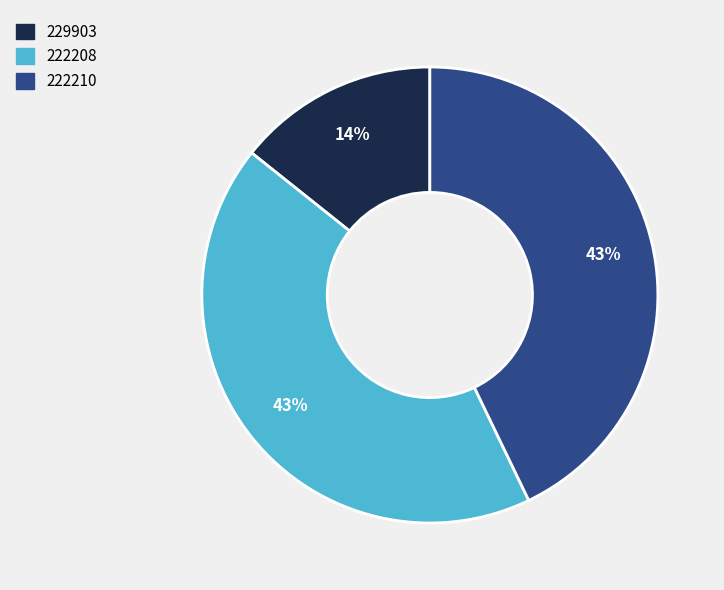

Approximately how many times larger is the value at 229903 compared to 222208?

0.3